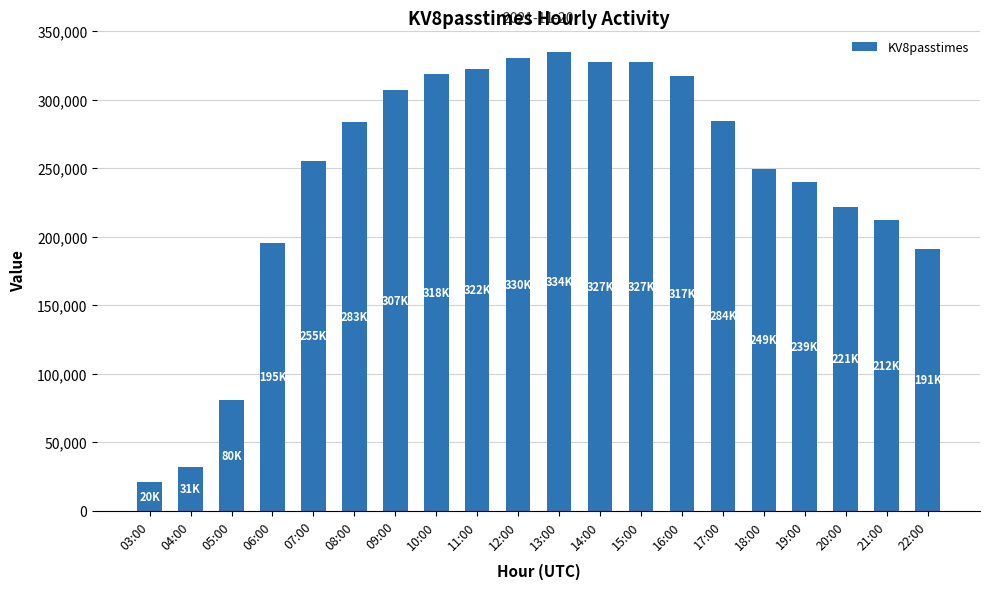

What is the sum of the values at 07:00 and 18:00?

504836